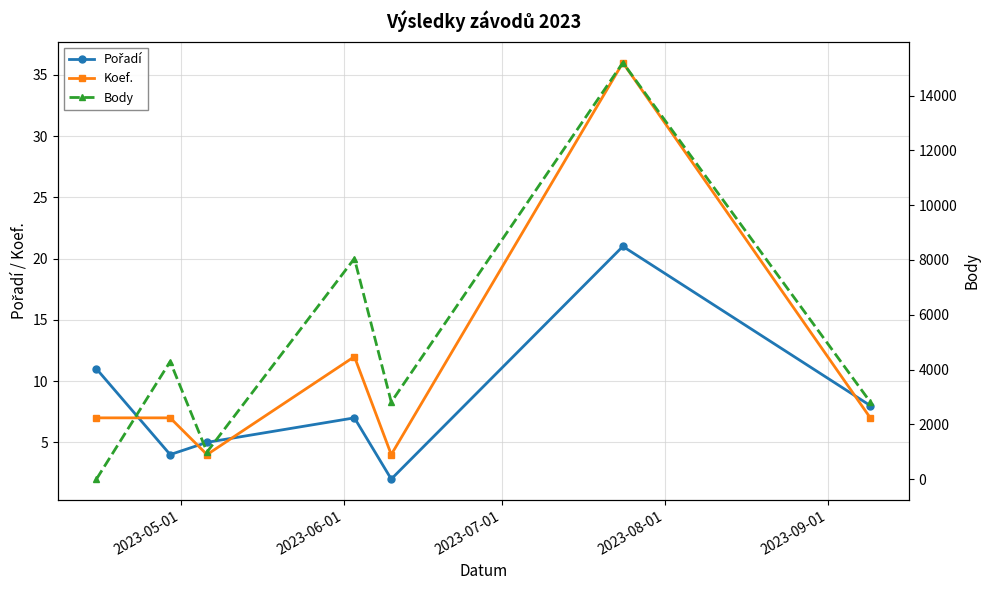

What is the highest value of the Koef. series?

36